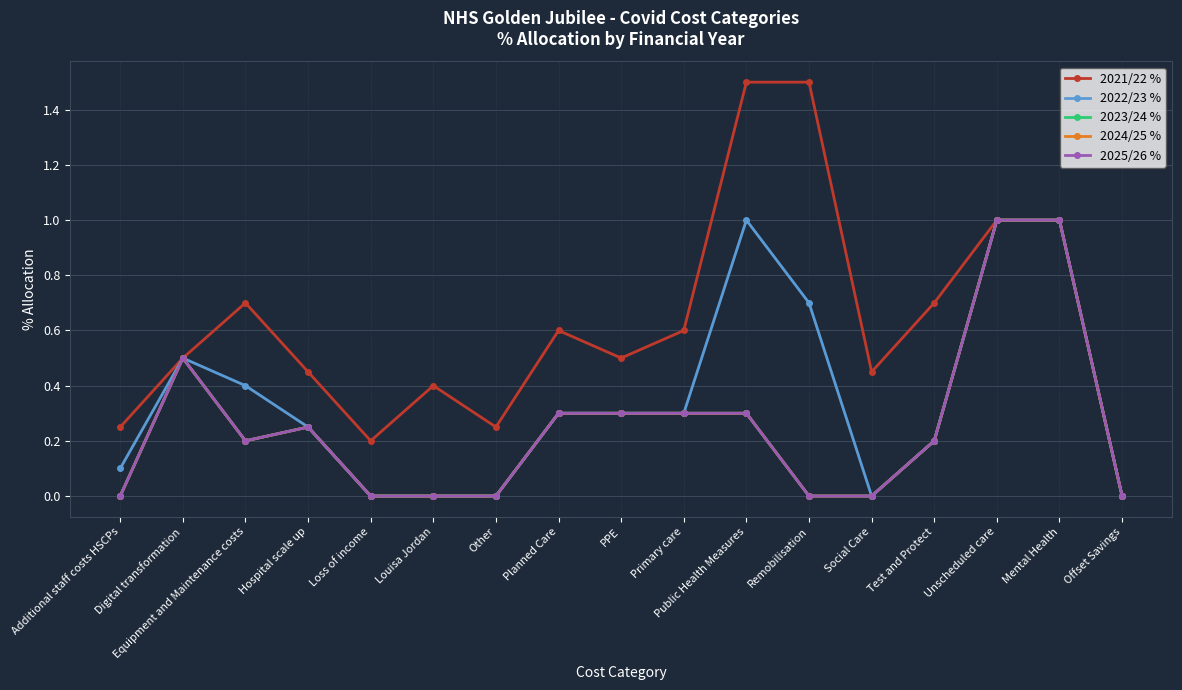

What is the value of the 2024/25 % point at the 10th from the left?

0.3